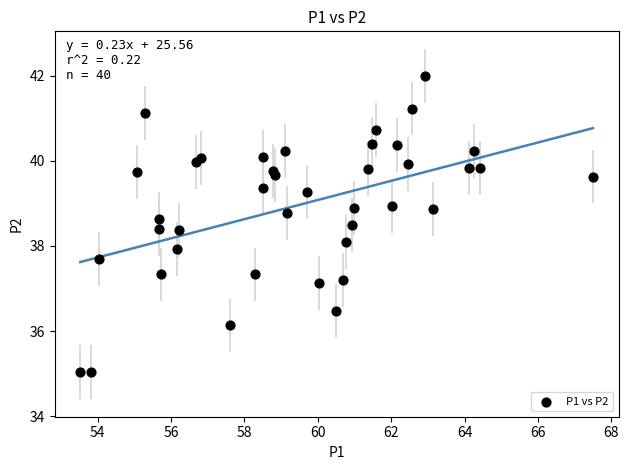

What is the range of Y values (max minus min)?

7.0